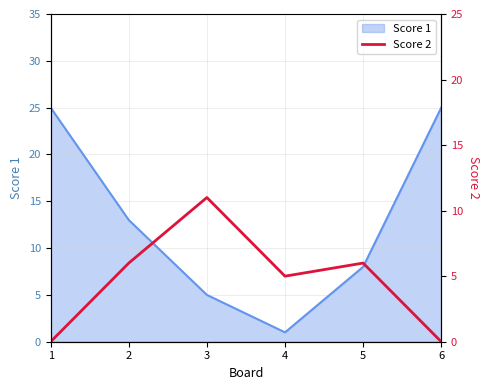

Is it true that Score 1 equals 2 at 3?

False